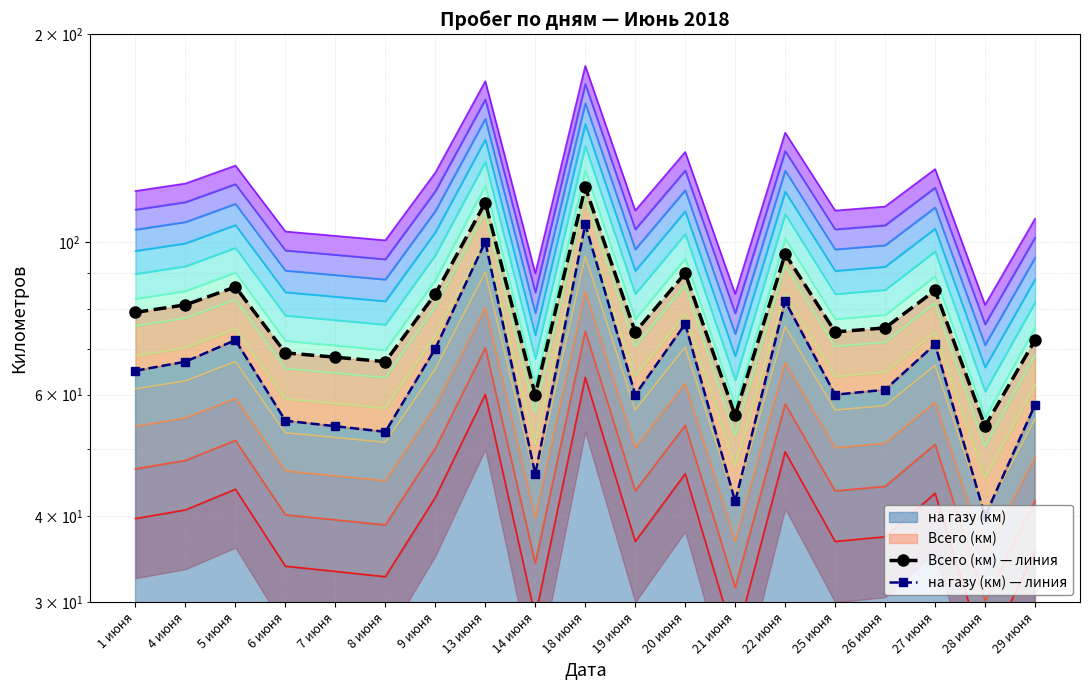

Reading right to left, what are all the values shown in this chart?

Всего (км) — линия: 29 июня=72	28 июня=54	27 июня=85	26 июня=75	25 июня=74	22 июня=96	21 июня=56	20 июня=90	19 июня=74	18 июня=120	14 июня=60	13 июня=114	9 июня=84	8 июня=67	7 июня=68	6 июня=69	5 июня=86	4 июня=81	1 июня=79
на газу (км) — линия: 29 июня=58	28 июня=40	27 июня=71	26 июня=61	25 июня=60	22 июня=82	21 июня=42	20 июня=76	19 июня=60	18 июня=106	14 июня=46	13 июня=100	9 июня=70	8 июня=53	7 июня=54	6 июня=55	5 июня=72	4 июня=67	1 июня=65